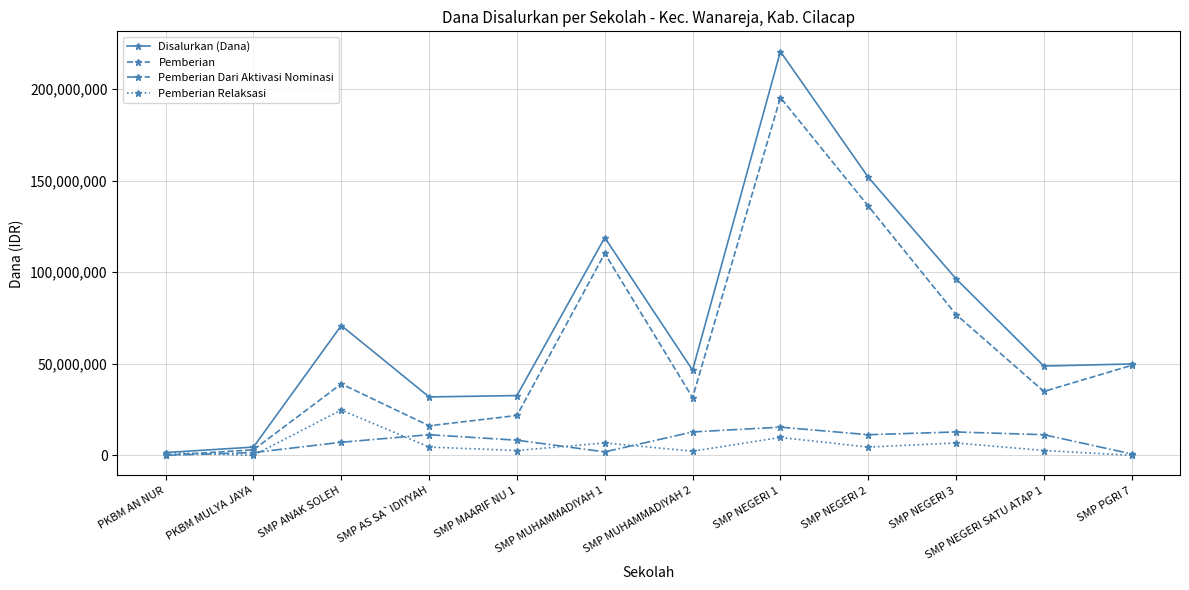

True or false: Pemberian Relaksasi has more than 1 points higher than both neighbors.

True